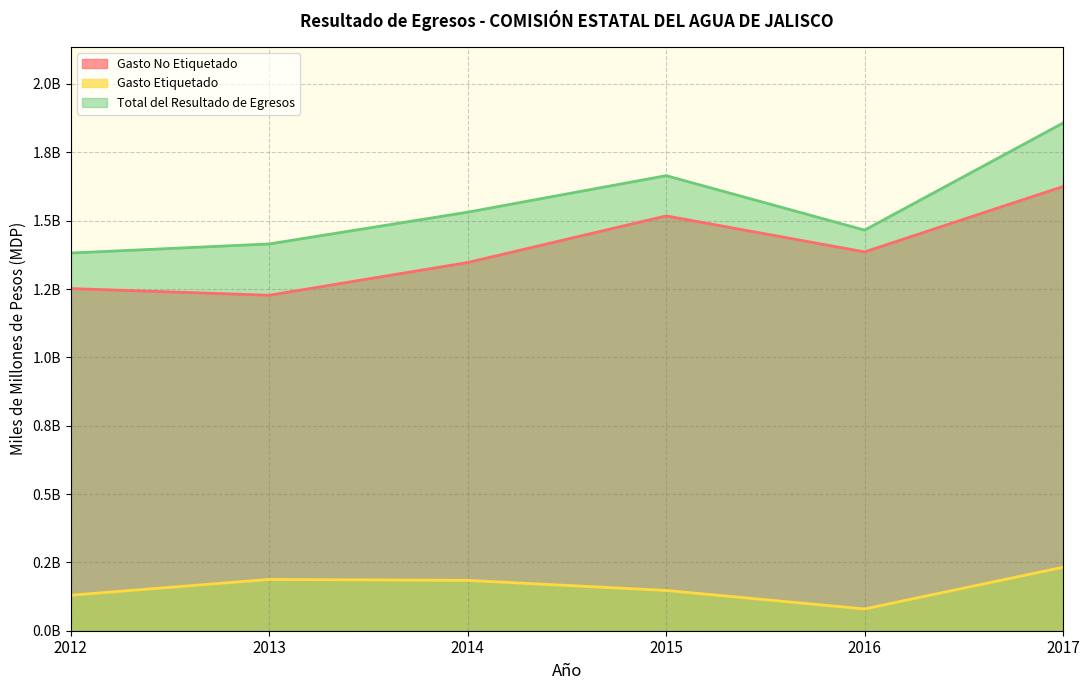

What is the difference between the highest and lowest values at 2012?

1.3